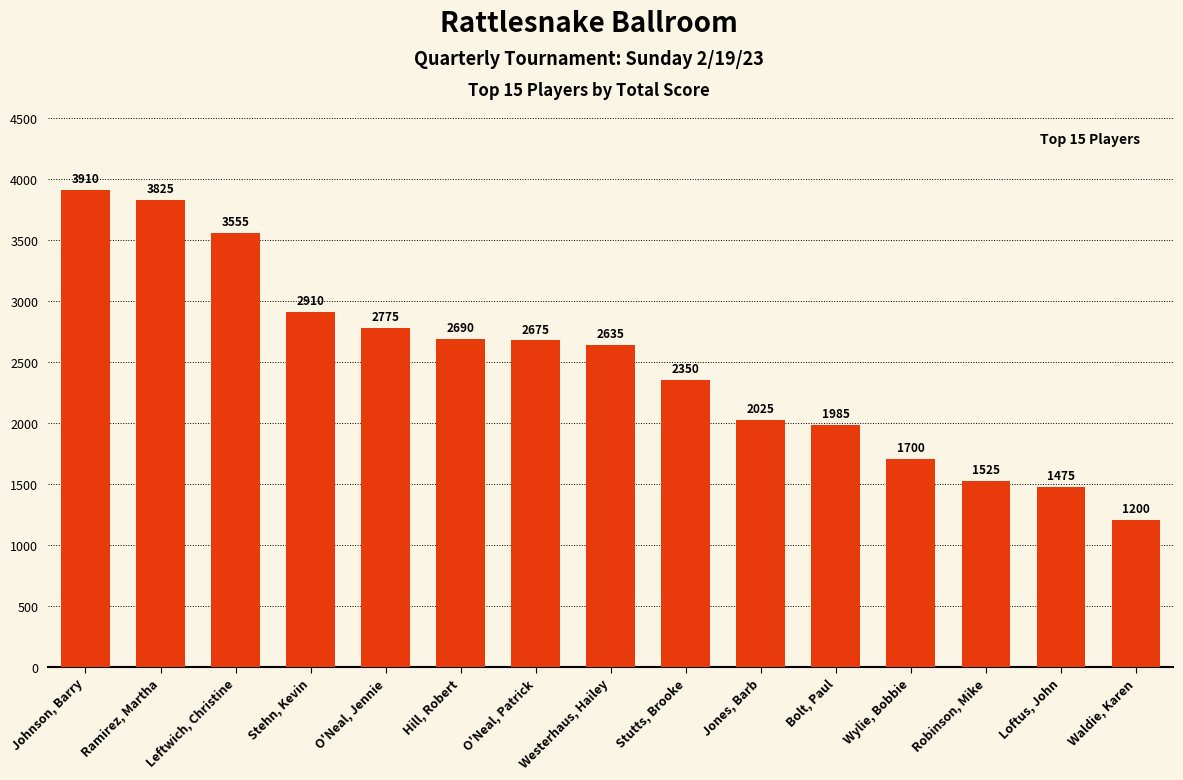

Reading right to left, what are all the values shown in this chart?

1200	1475	1525	1700	1985	2025	2350	2635	2675	2690	2775	2910	3555	3825	3910